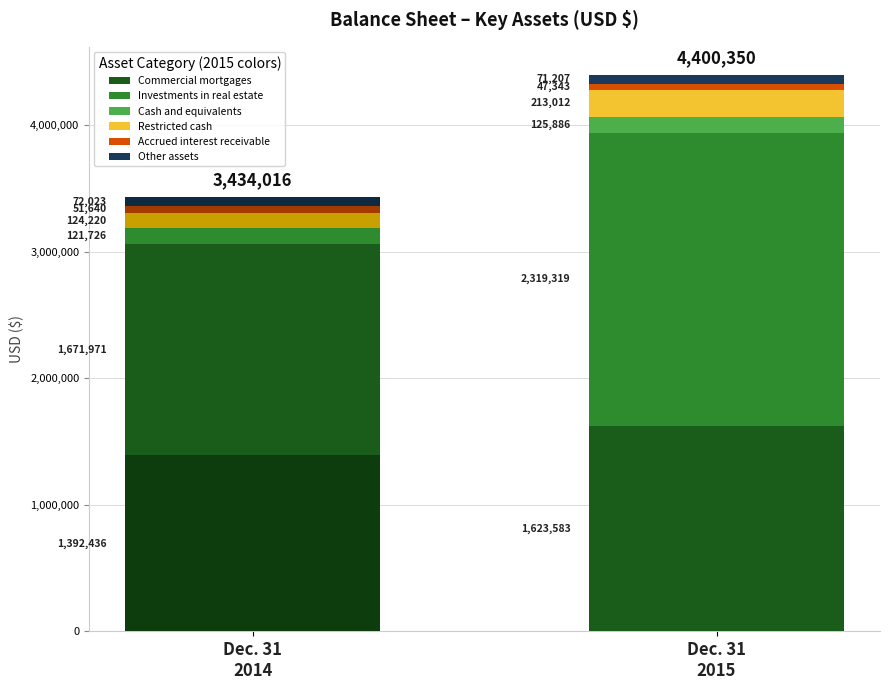

Reading left to right, extract all data points from this chart.

Dec. 31, 2015: 1623583	2319319	125886	213012	47343	71207
Dec. 31, 2014: 1392436	1671971	121726	124220	51640	72023